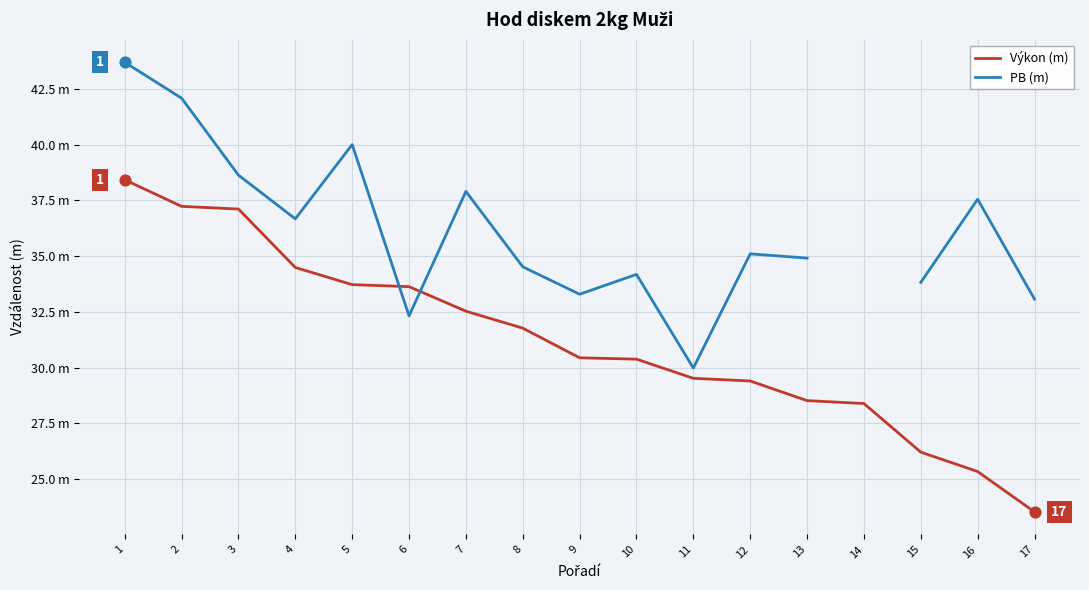

At how many categories does at least one series exceed 30?

15